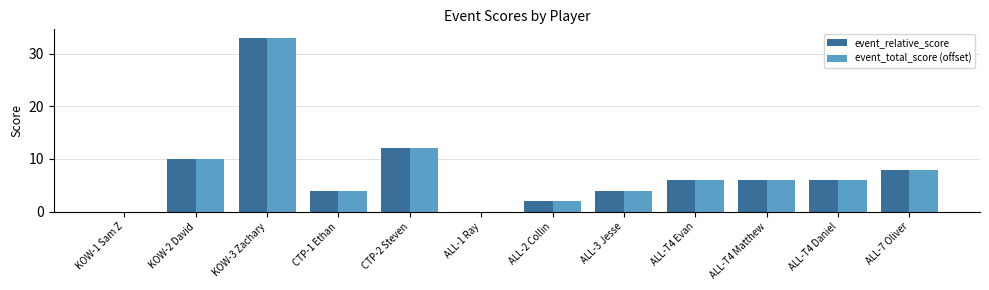

The event_total_score (offset) series shows 6 at ALL-T4 Daniel. True or false?

True